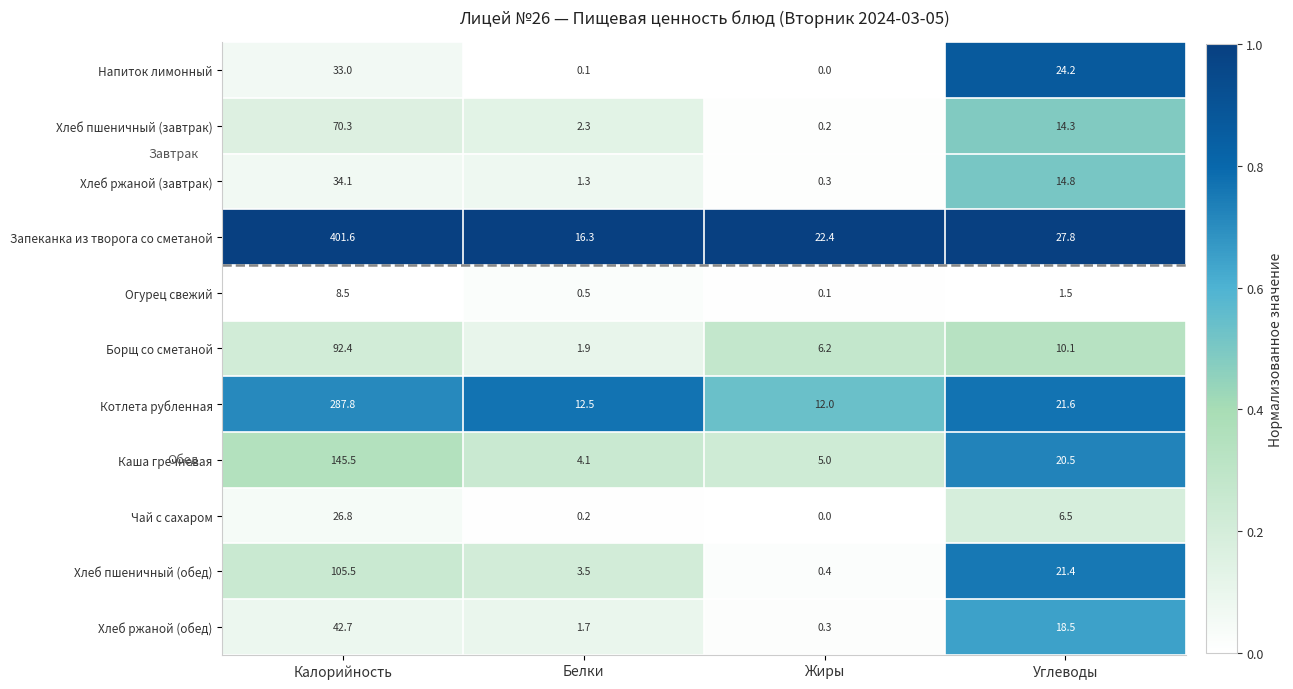

List the labels in order of Котлета рубленная value, smallest first.

Жиры, Белки, Углеводы, Калорийность